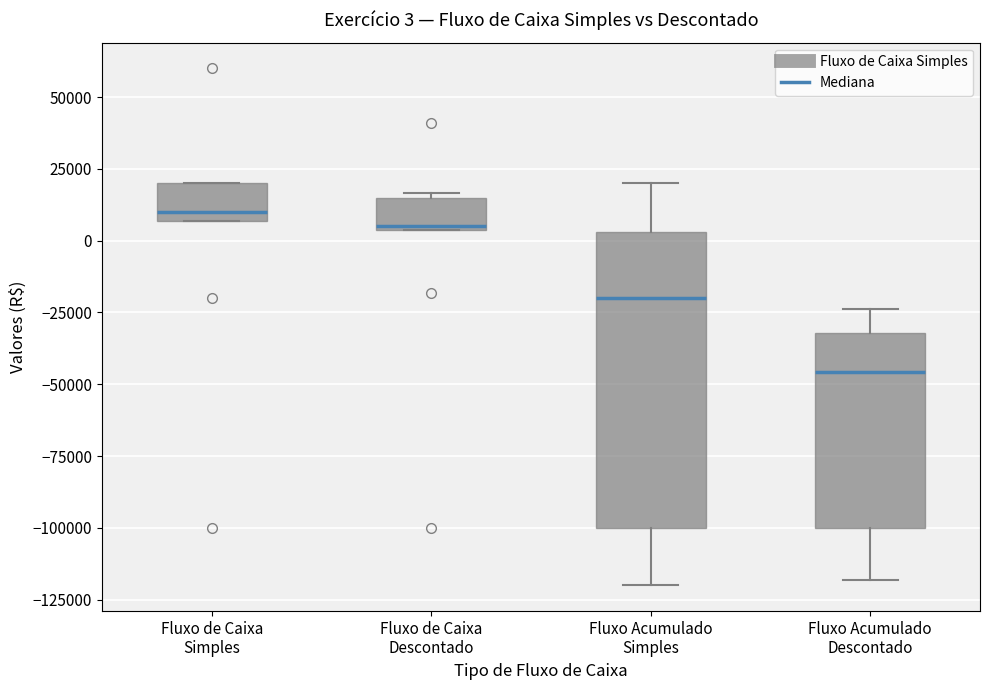

Which box is the tallest, from its lower edge to its upper edge?

Fluxo Acumulado Simples